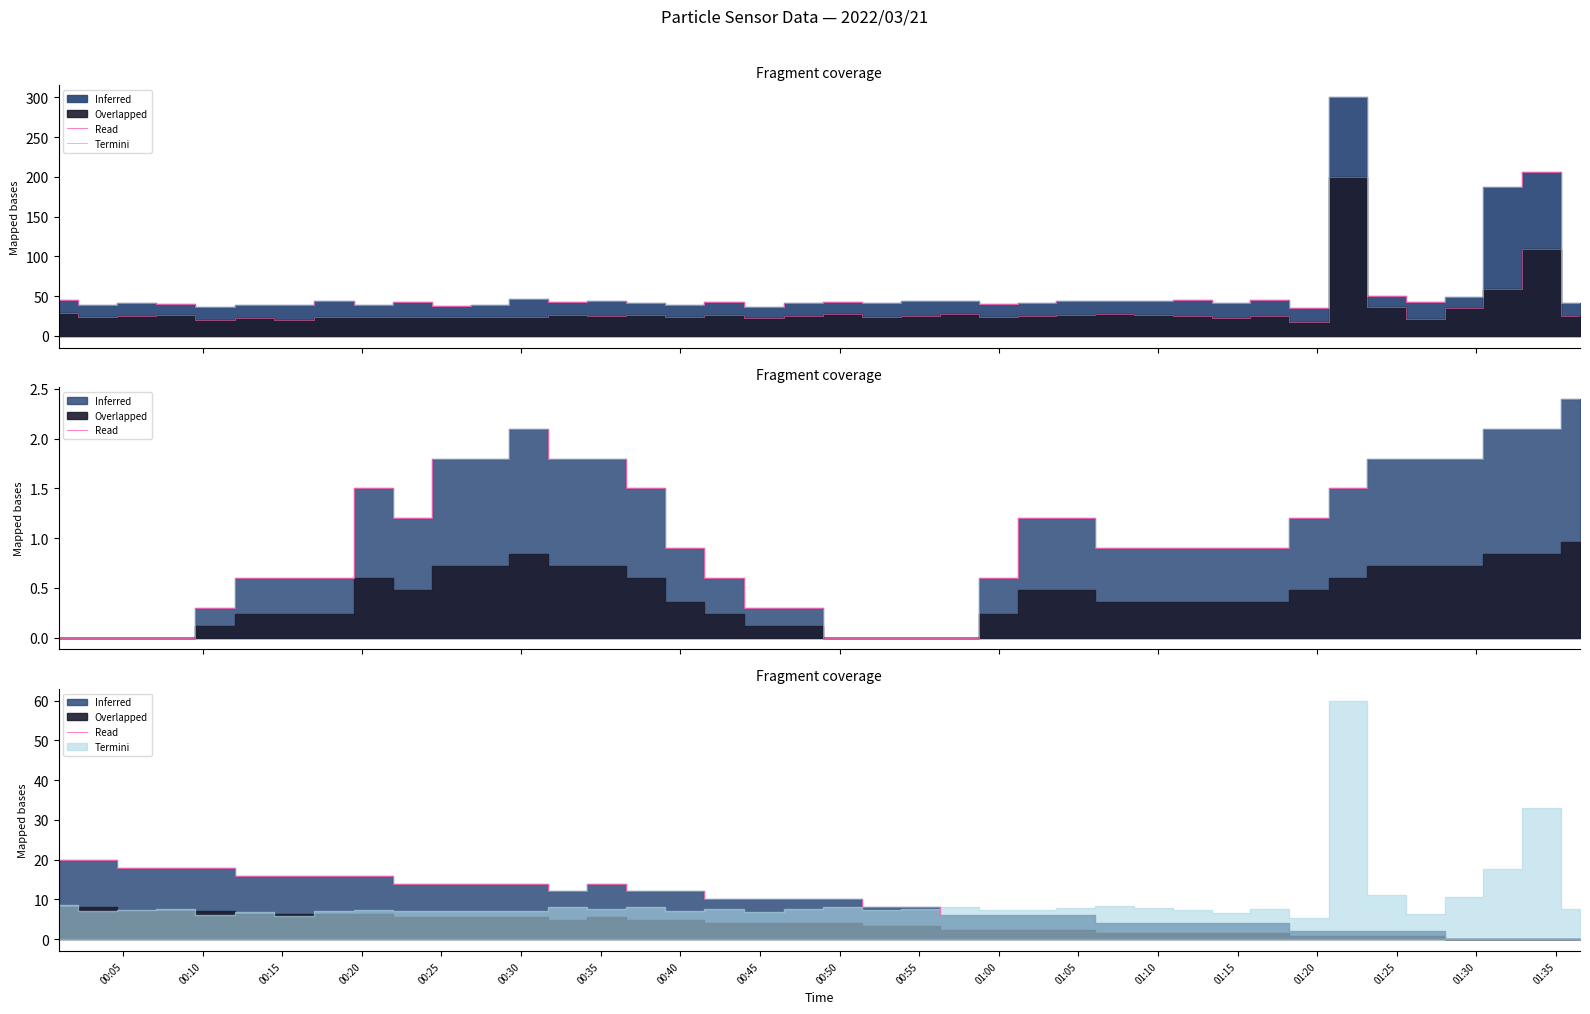

How many values in the Termini series are below 10?

19